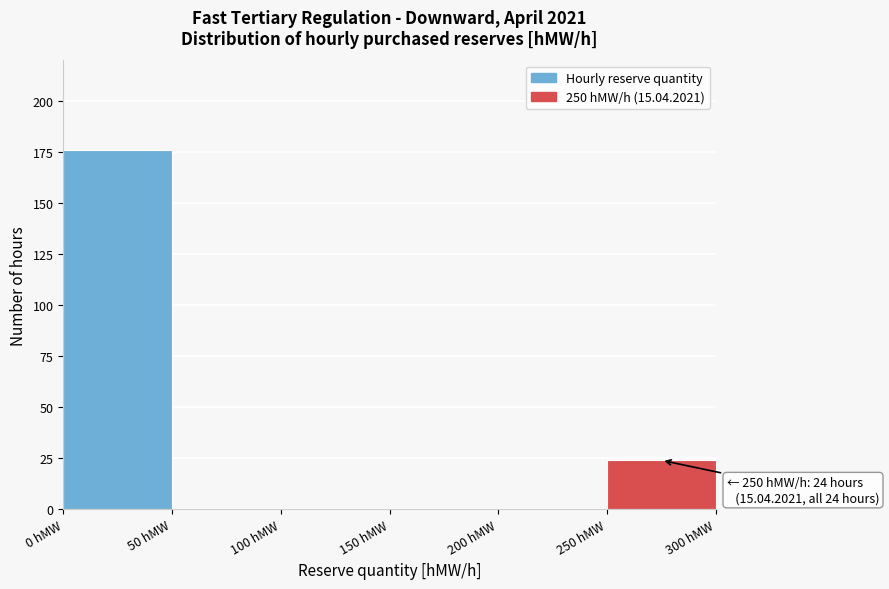

Which range on the x-axis has the tallest bar?

0 to 50